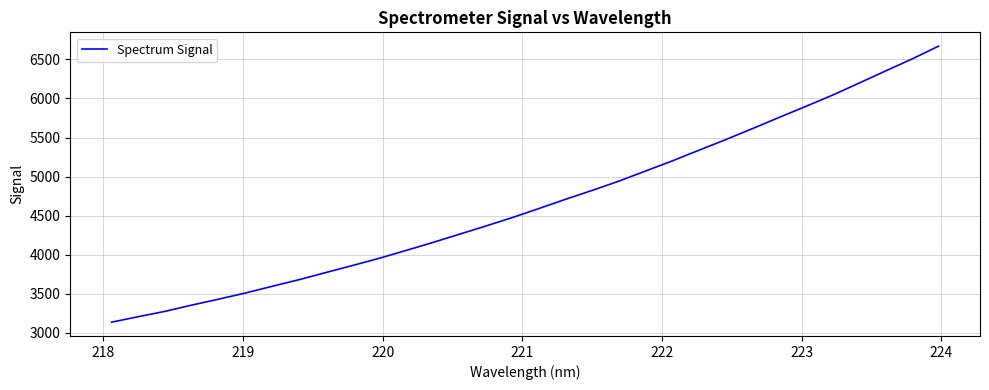

What is the maximum value shown in the chart?

6670.2